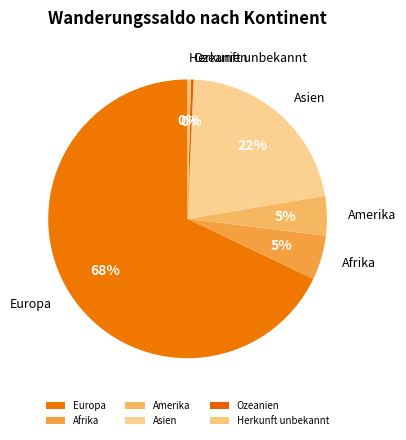

Which slice is the largest?

Europa